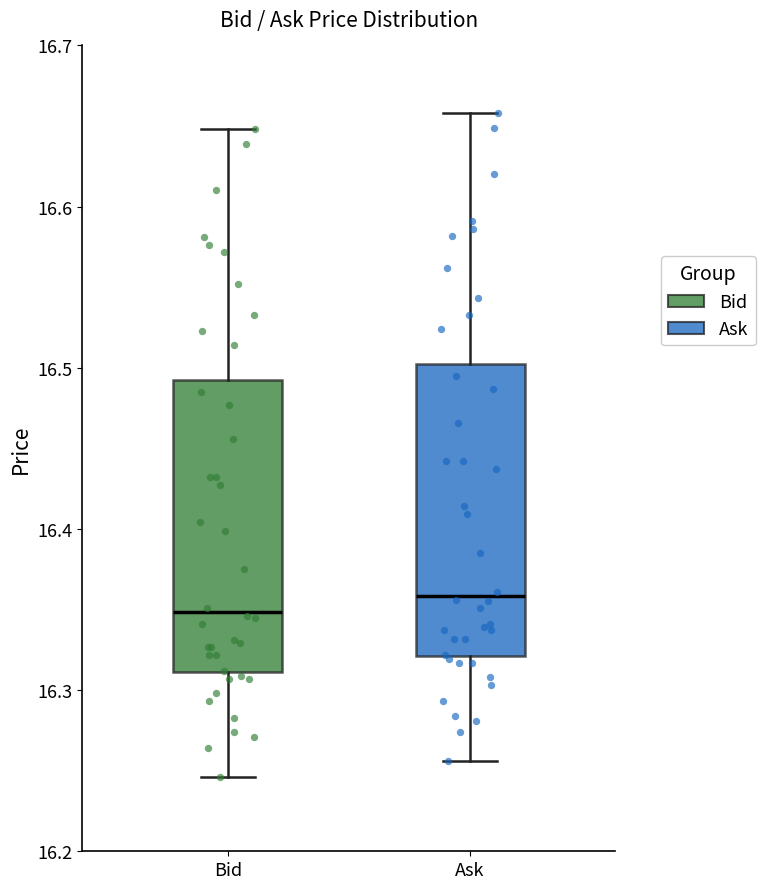

Where is the lower edge of the box for Ask on the y-axis? The values are not printed on the chart, so give them approximately, as read against the axis.

16.32